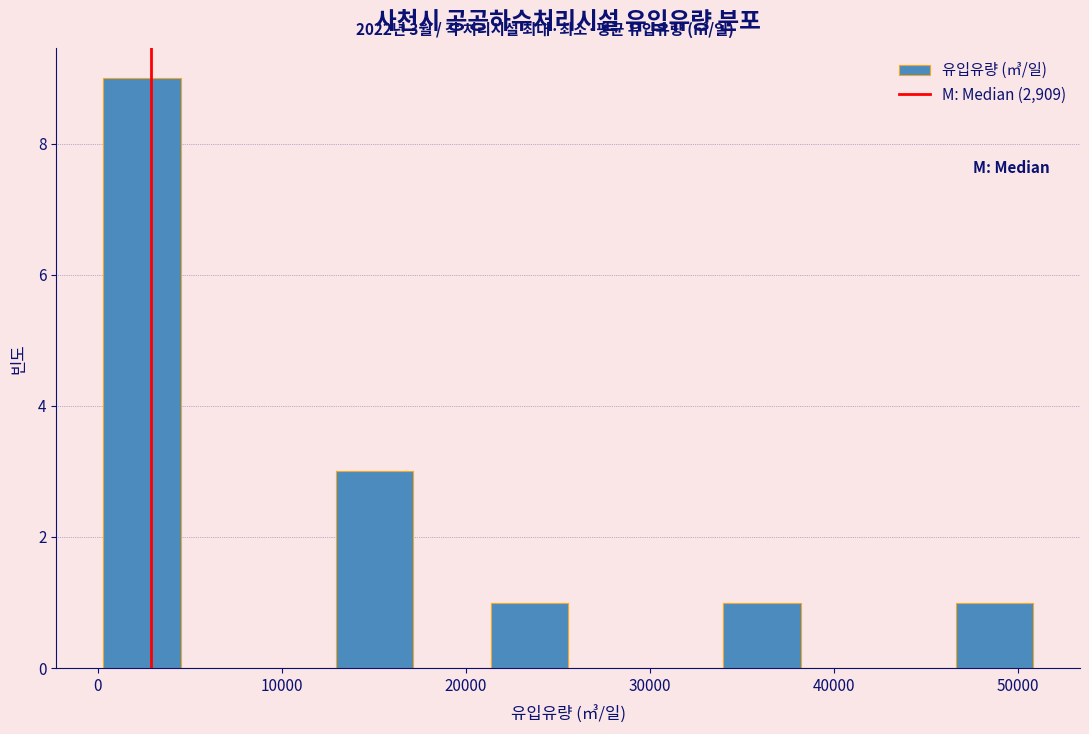

Which range on the x-axis has the tallest bar?

0 to 4000